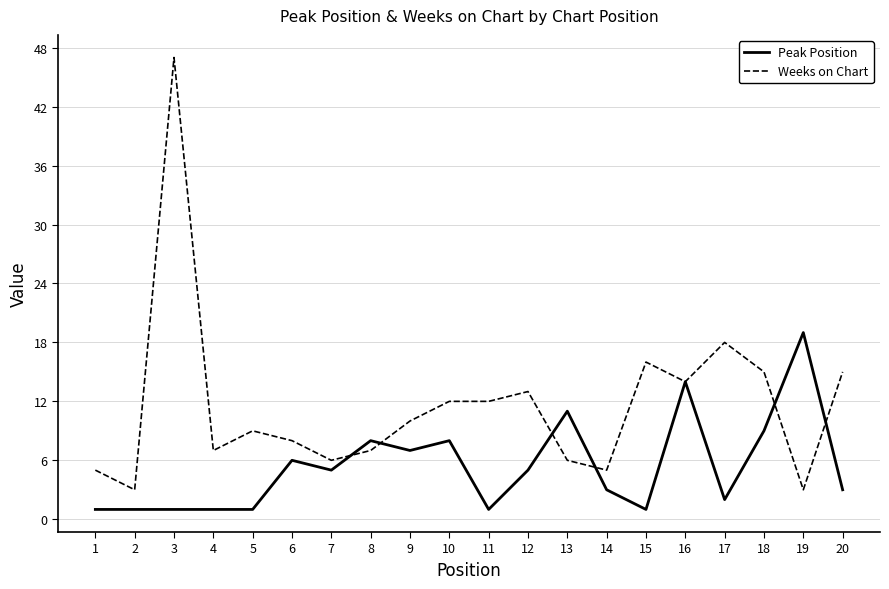

What is the maximum value shown in the chart?

47